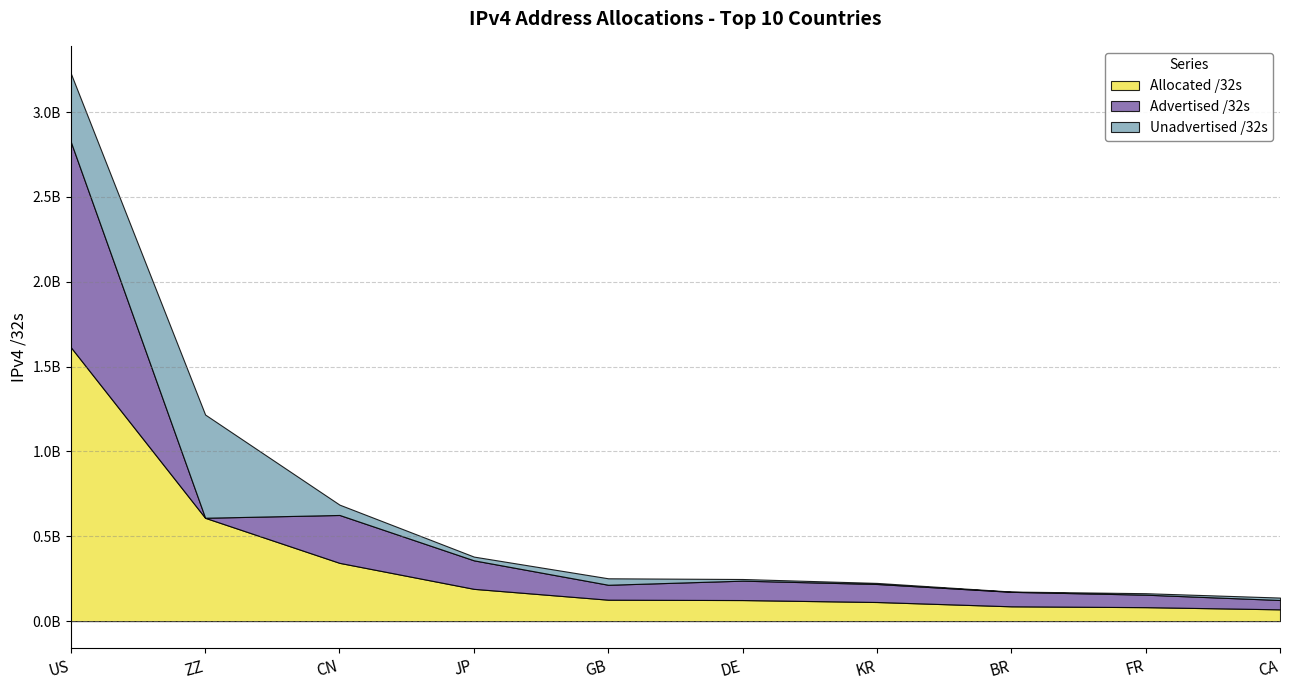

True or false: Advertised /32s has a value of 641507318 at US.

False